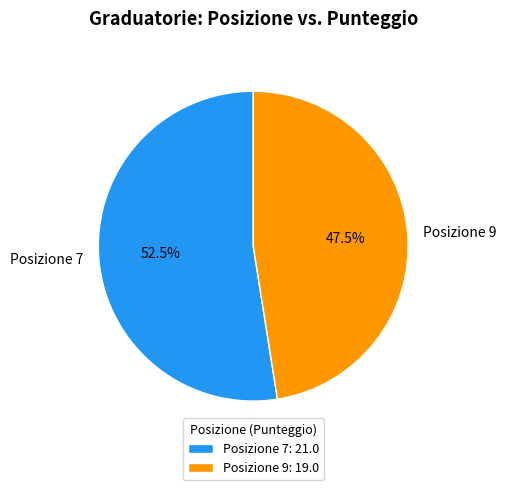

Does any single category account for the majority?

Yes